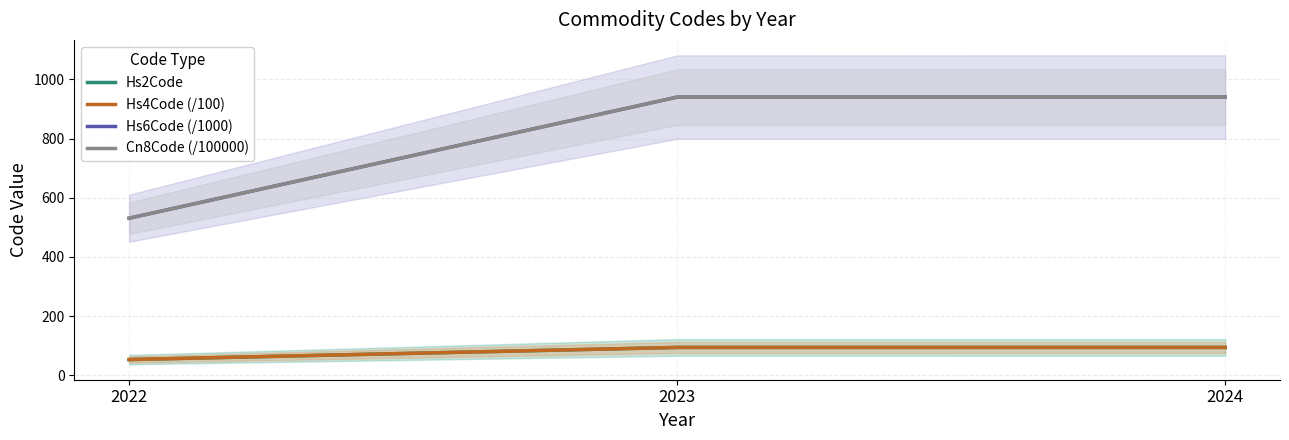

At 2024, list the series in order from smallest to largest.

Hs2Code, Hs4Code (/100), Hs6Code (/1000), Cn8Code (/100000)